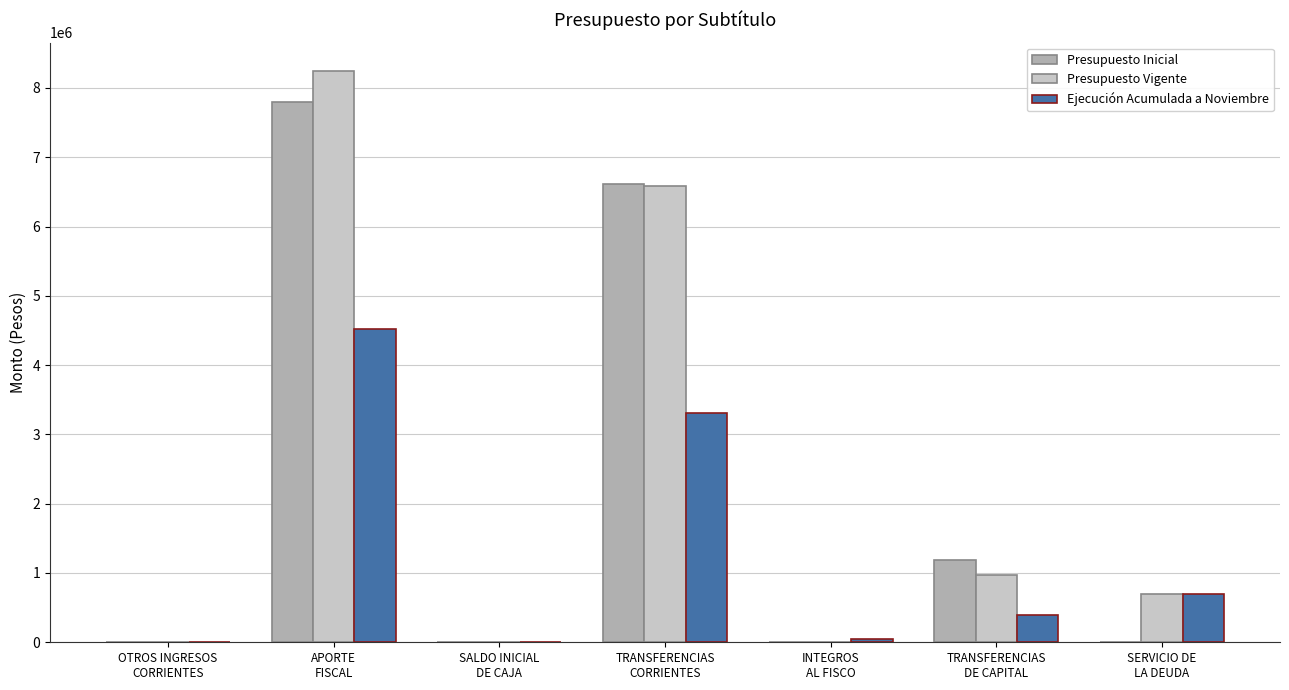

At which label does Presupuesto Vigente first exceed 696450?

APORTE
FISCAL